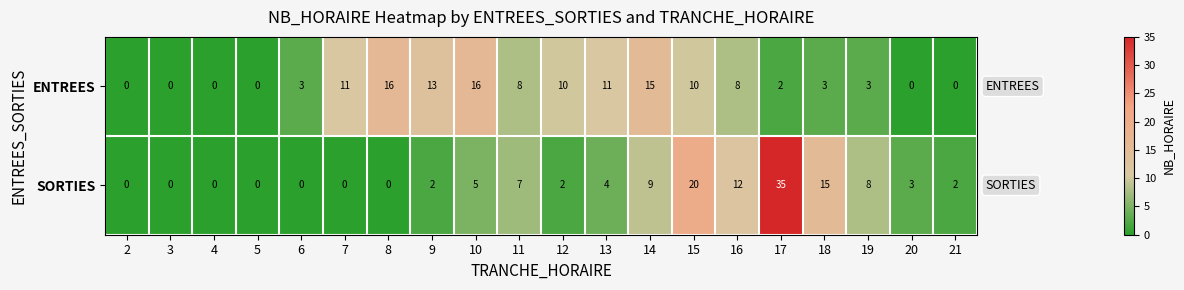

At 10, list the series in order from smallest to largest.

SORTIES, ENTREES